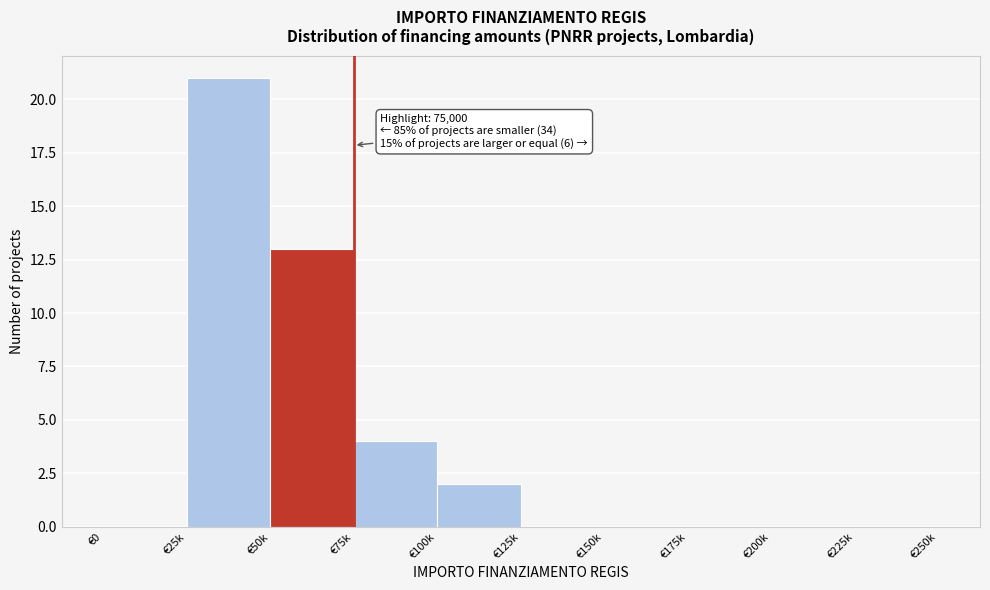

Reading left to right, transcribe all the data shown in this chart.

€0=0	€25k=21	€50k=13	€75k=4	€100k=2	€125k=0	€150k=0	€175k=0	€200k=0	€225k=0